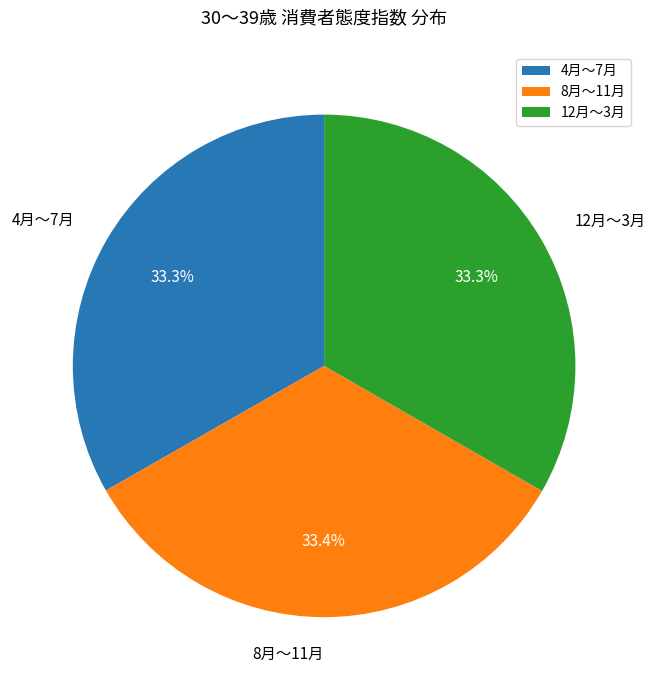

Count the number of slices in the pie.

3